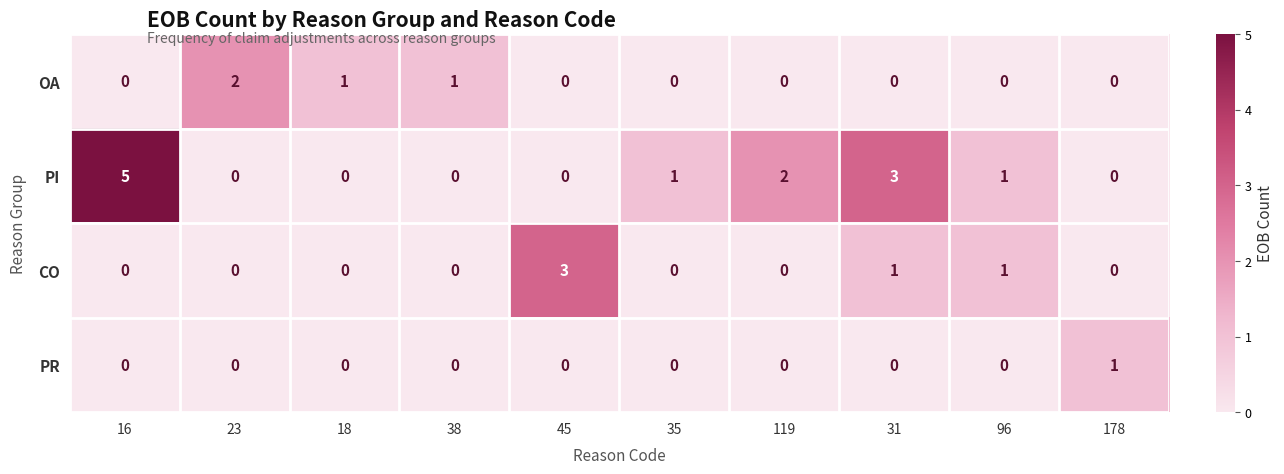

How many series are shown in this chart?

4